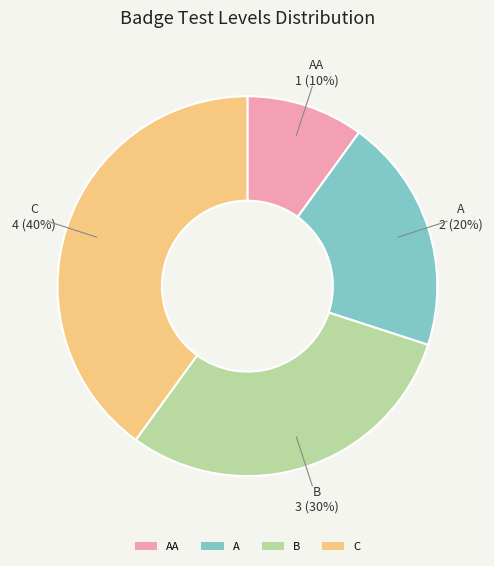

How many slices are in this pie chart?

4